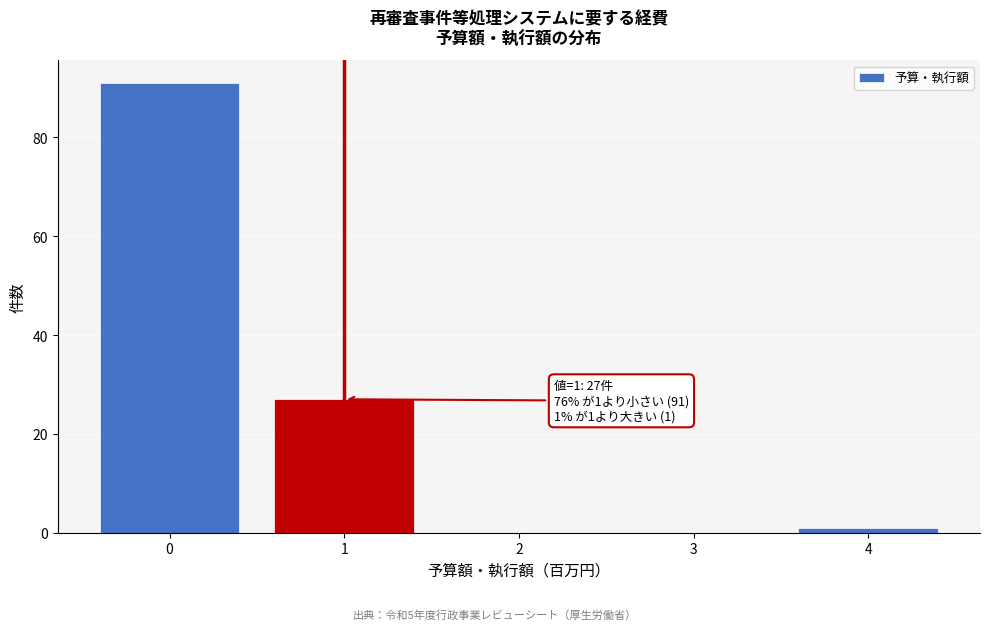

Over which range of the x-axis is the bar tallest?

-0.5 to 0.5